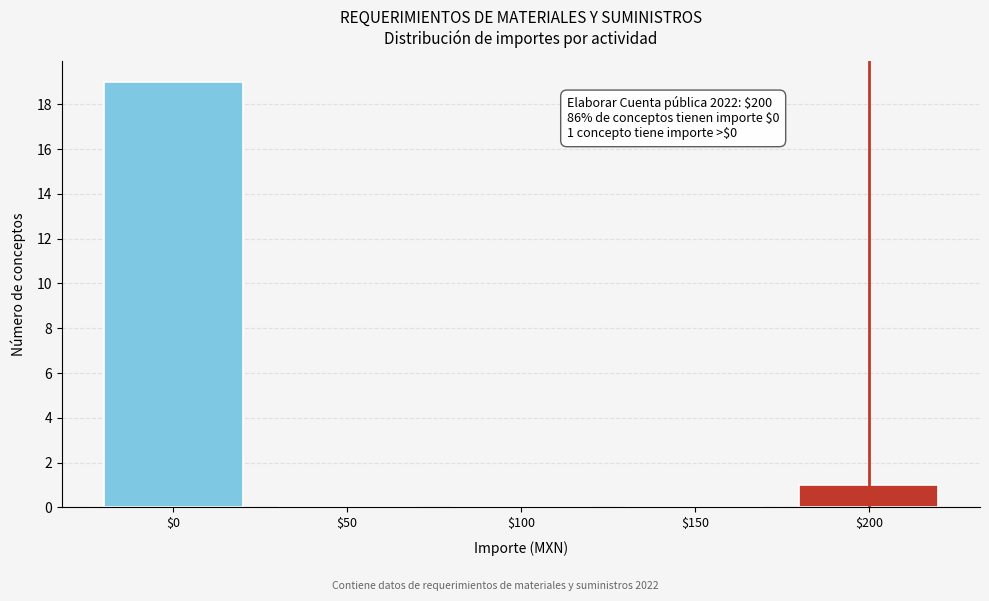

The value at $100 is 6. True or false?

False